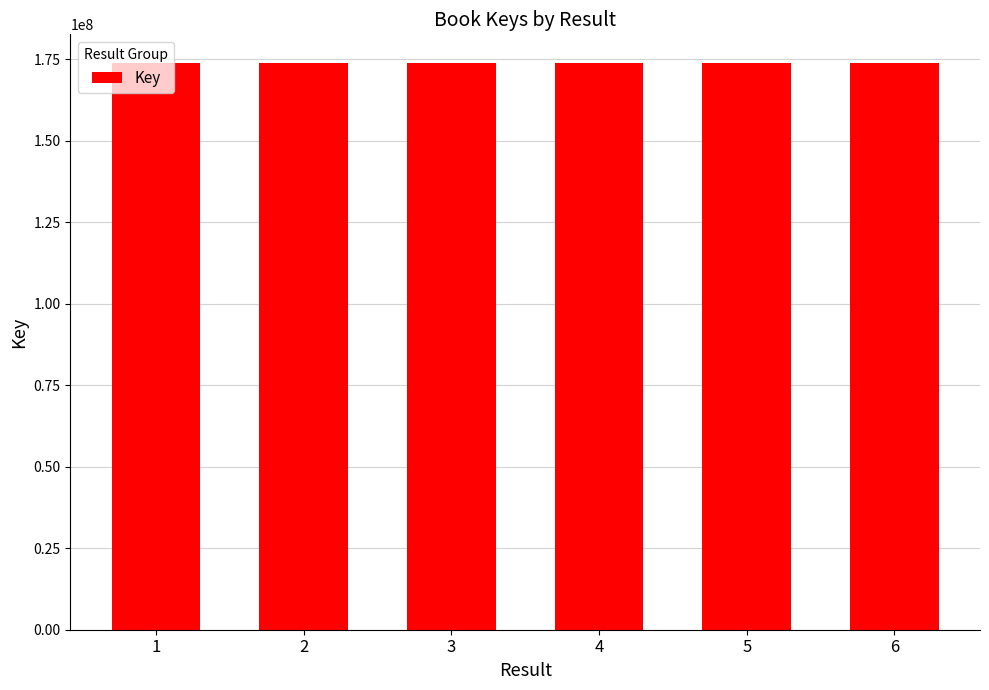

What is the smallest value displayed?

173876460